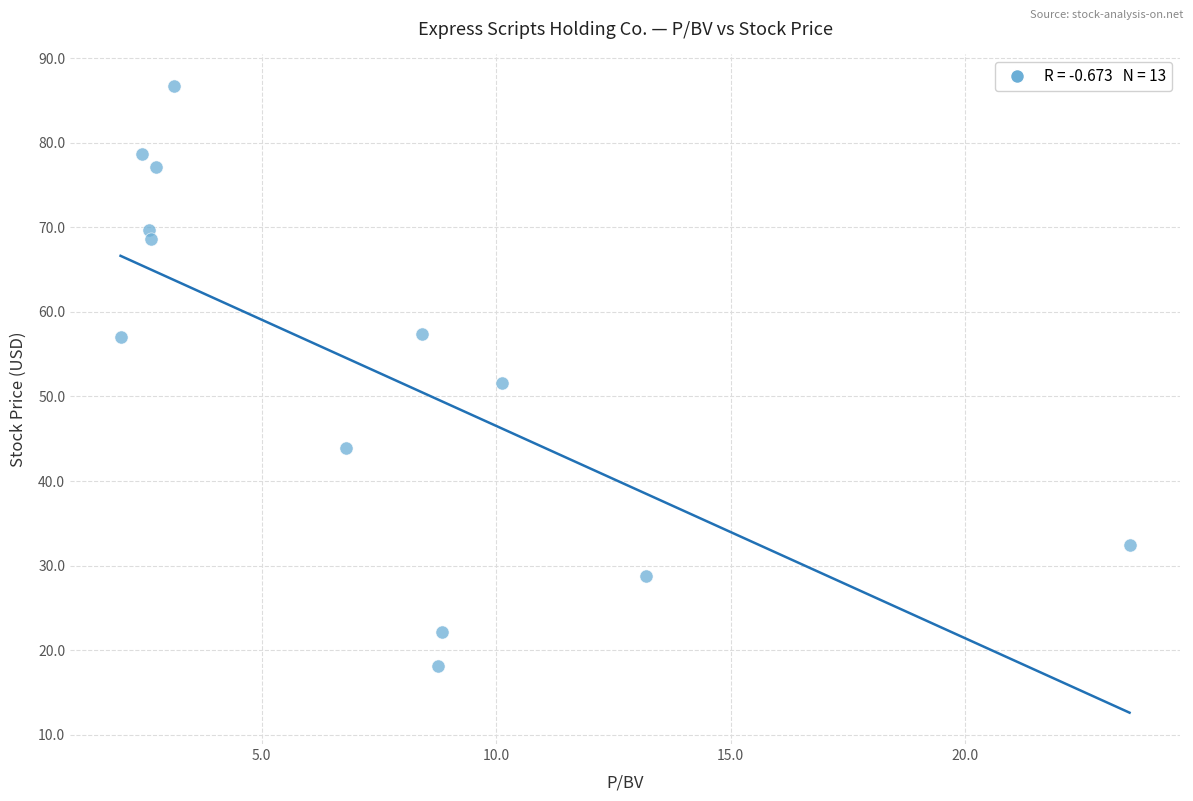

What is the range of Y values (max minus min)?

68.6